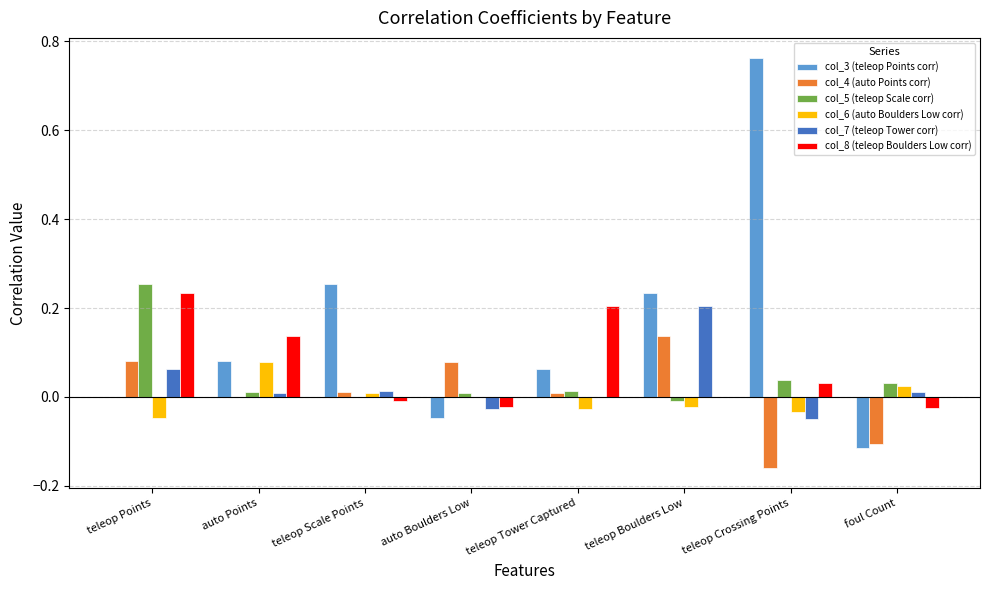

Is it true that col_3 (teleop Points corr) equals -0.0 at foul Count?

False